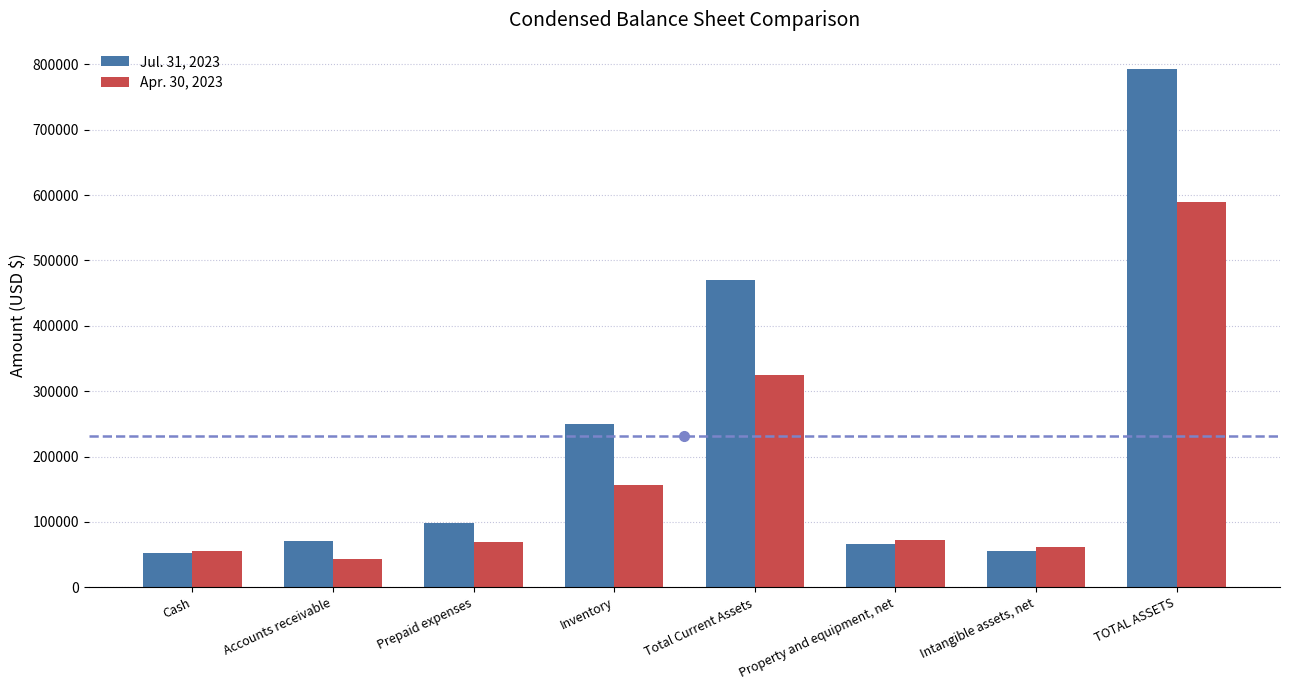

At how many categories does at least one series exceed 683973?

1